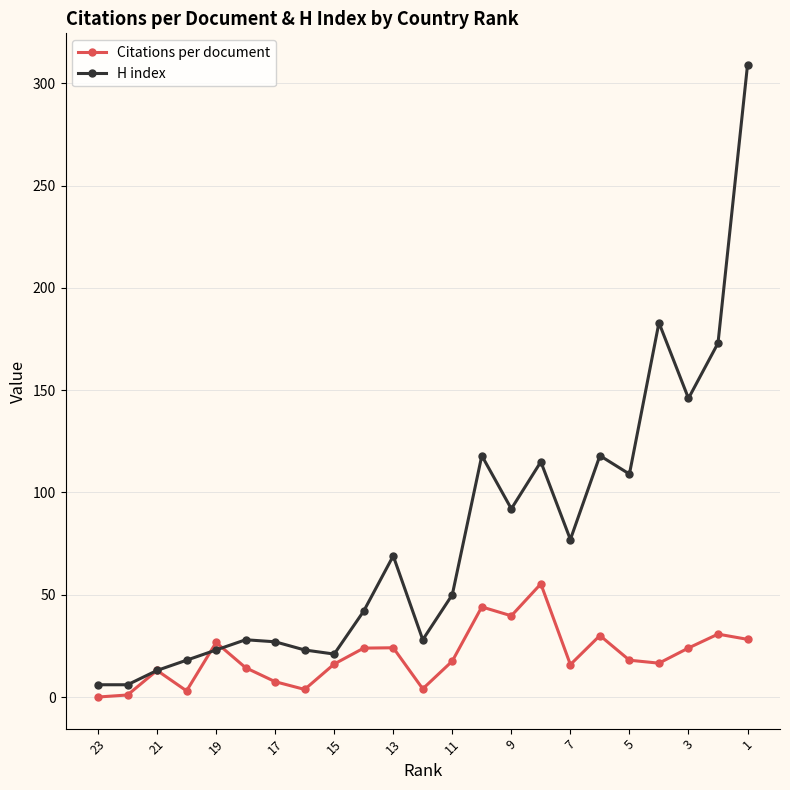

How many data points does each series have?

23